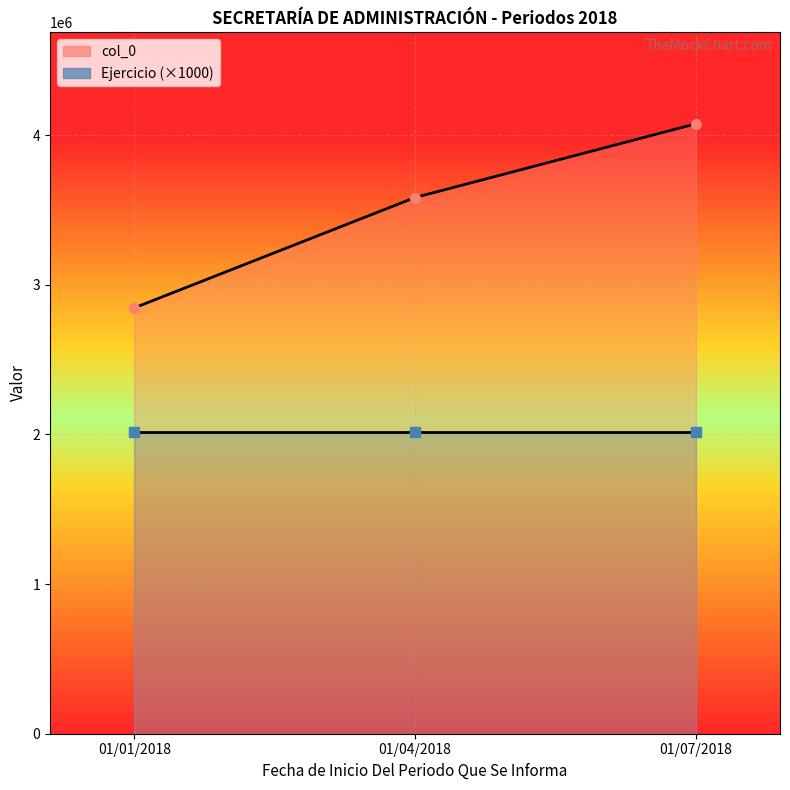

At how many categories does at least one series exceed 2983370?

2